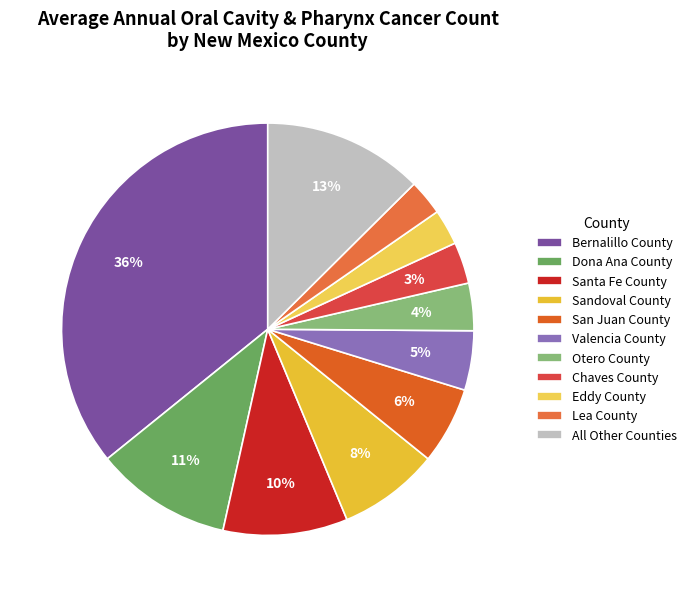

Which slice is the largest?

Bernalillo County